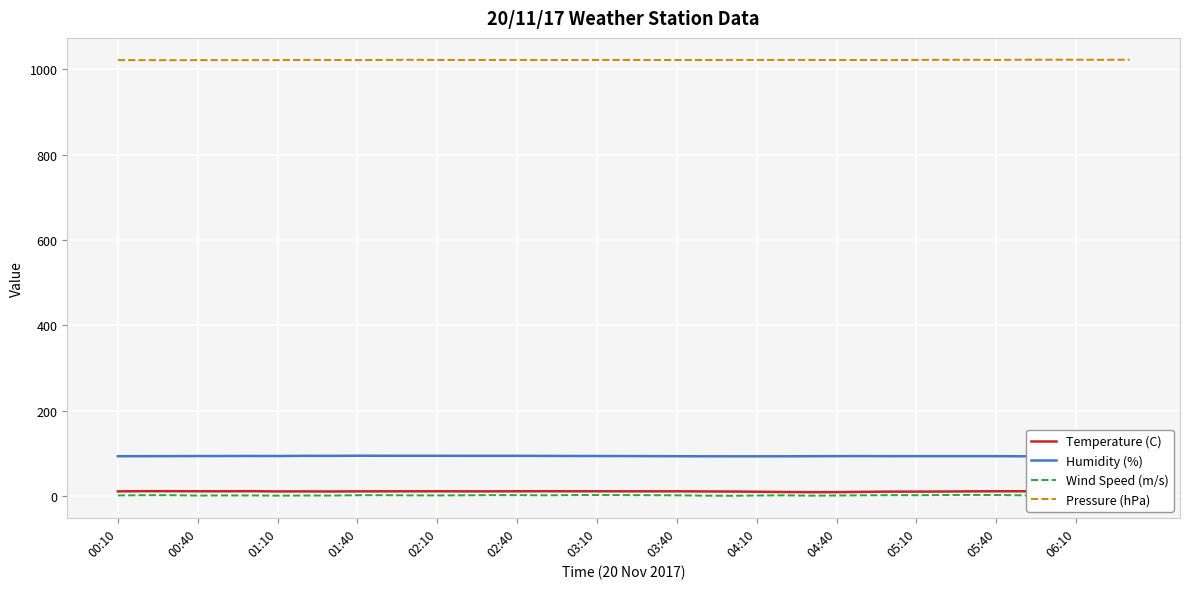

True or false: Temperature (C) and Humidity (%) intersect in this chart.

False